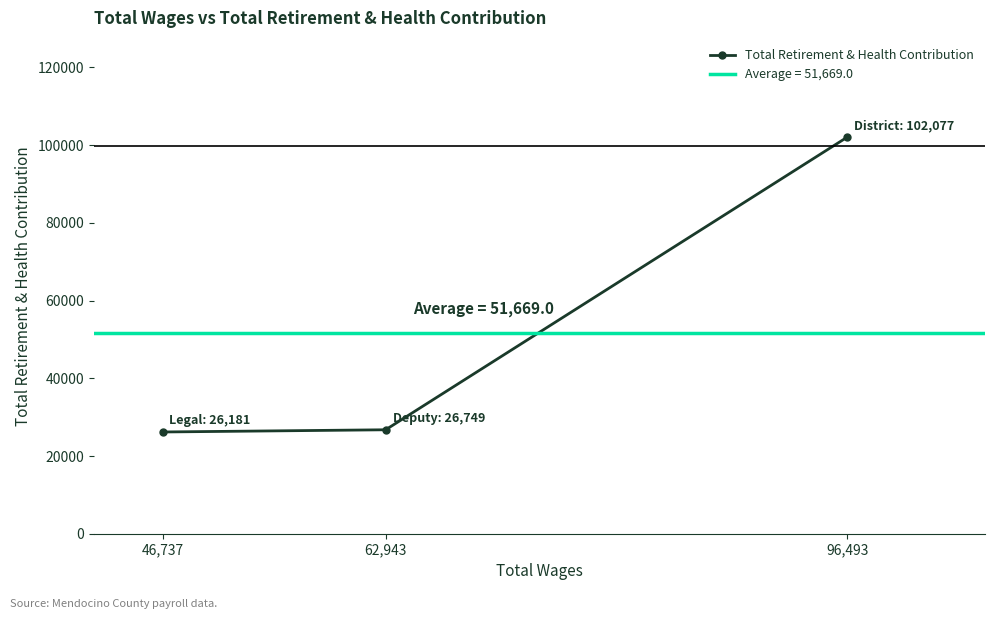

List the labels in order of value, largest first.

96,493, 62,943, 46,737